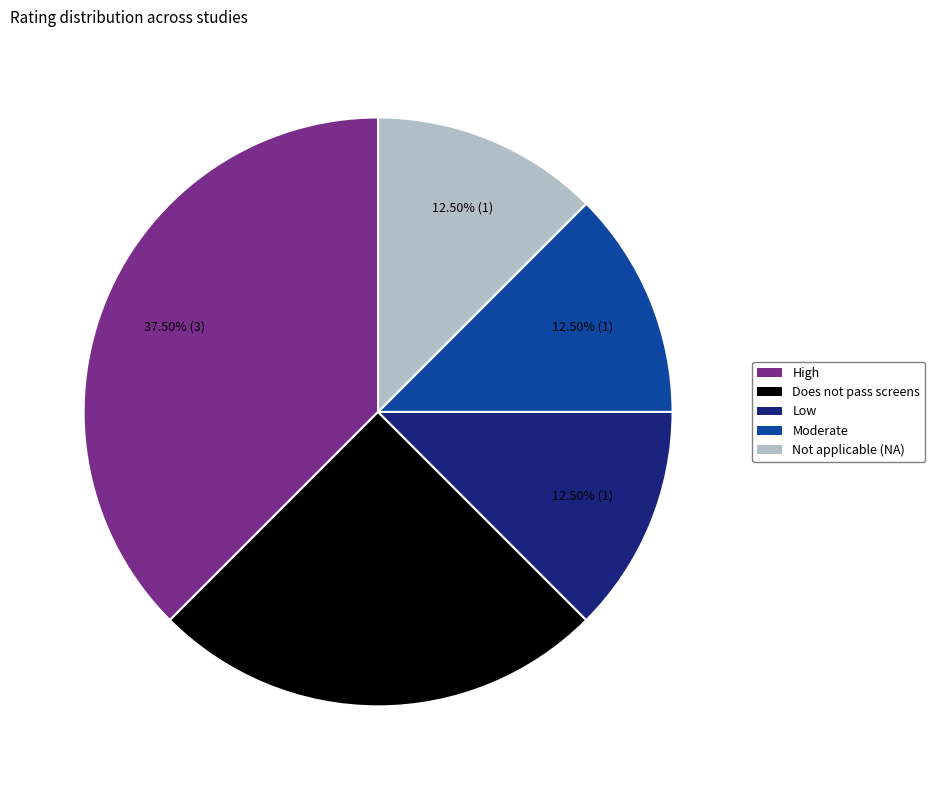

Is there any slice that represents more than half of the pie?

No